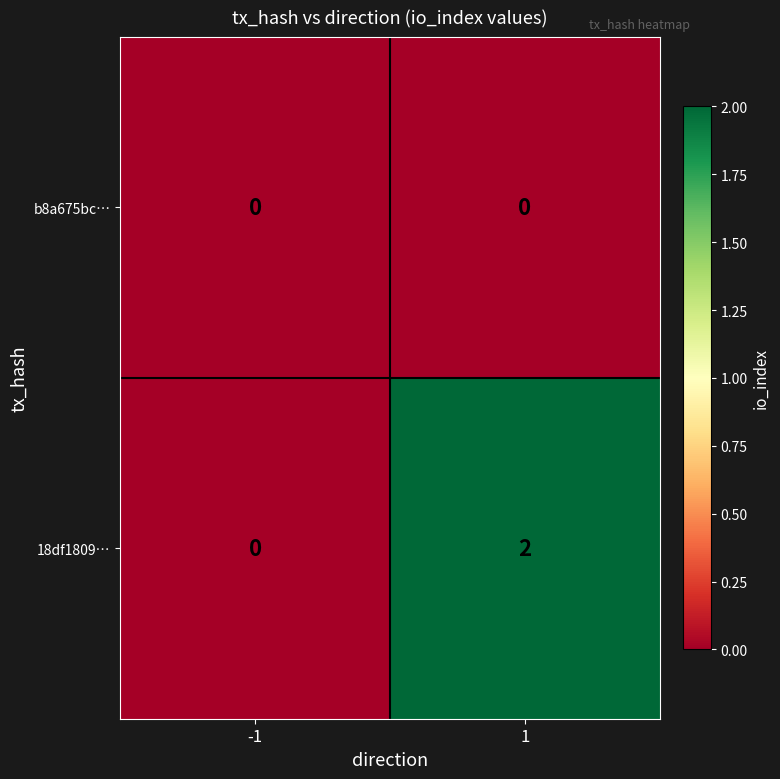

Reading left to right, list all the values displayed in this chart.

b8a675bc…: 0	0
18df1809…: 0	2